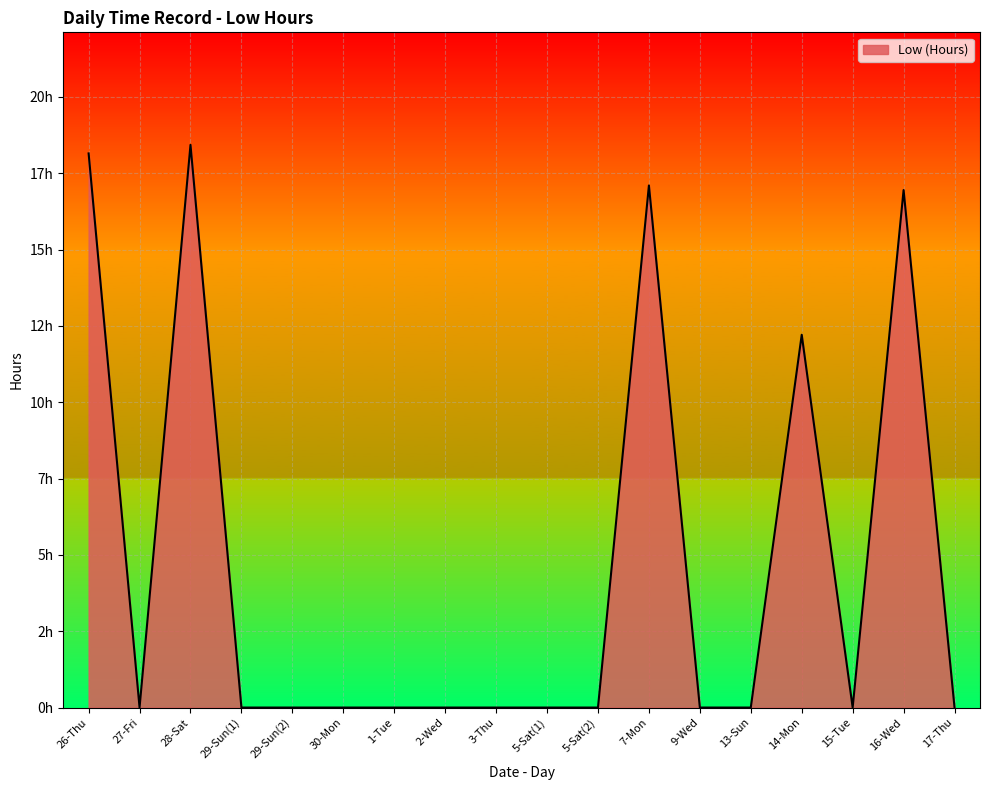

What position from the left is 9-Wed?

13